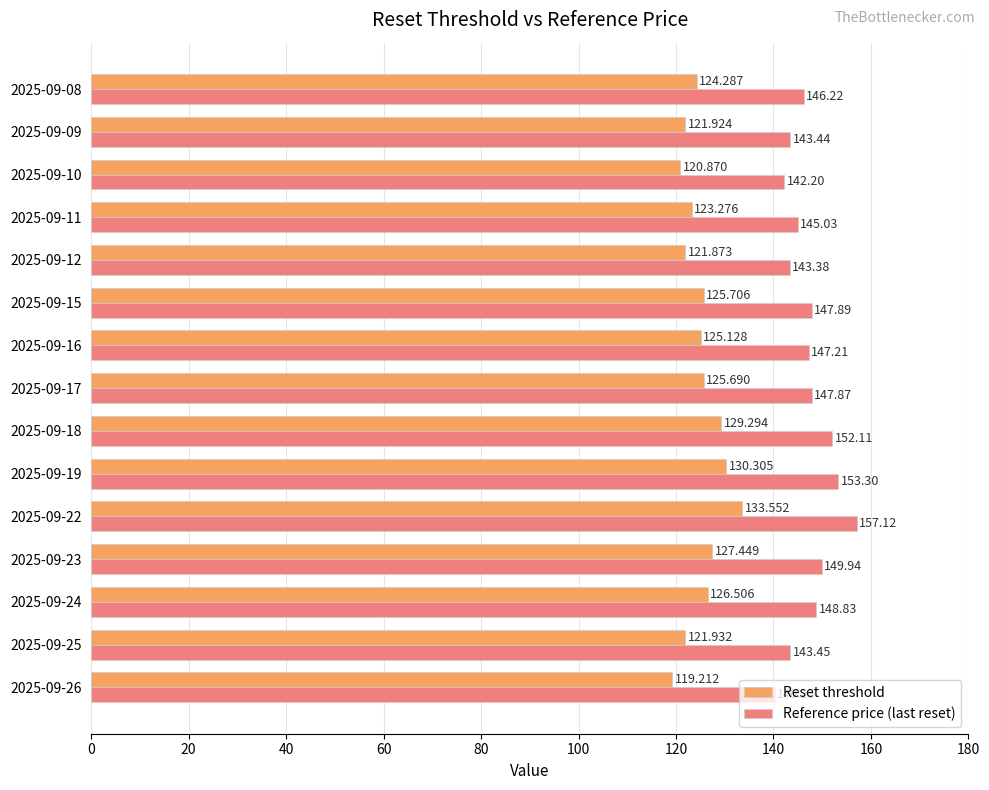

Which category has the highest value in the Reference price (last reset) series?

2025-09-22